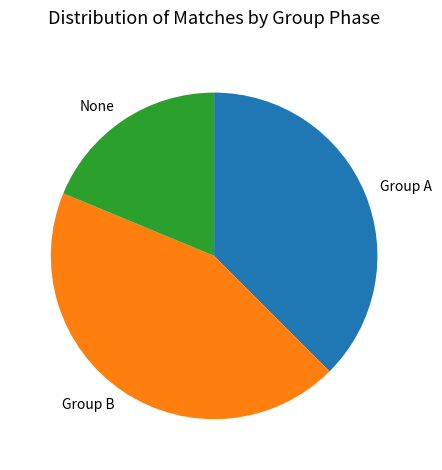

Is the sum of Group A and None greater than half?

Yes